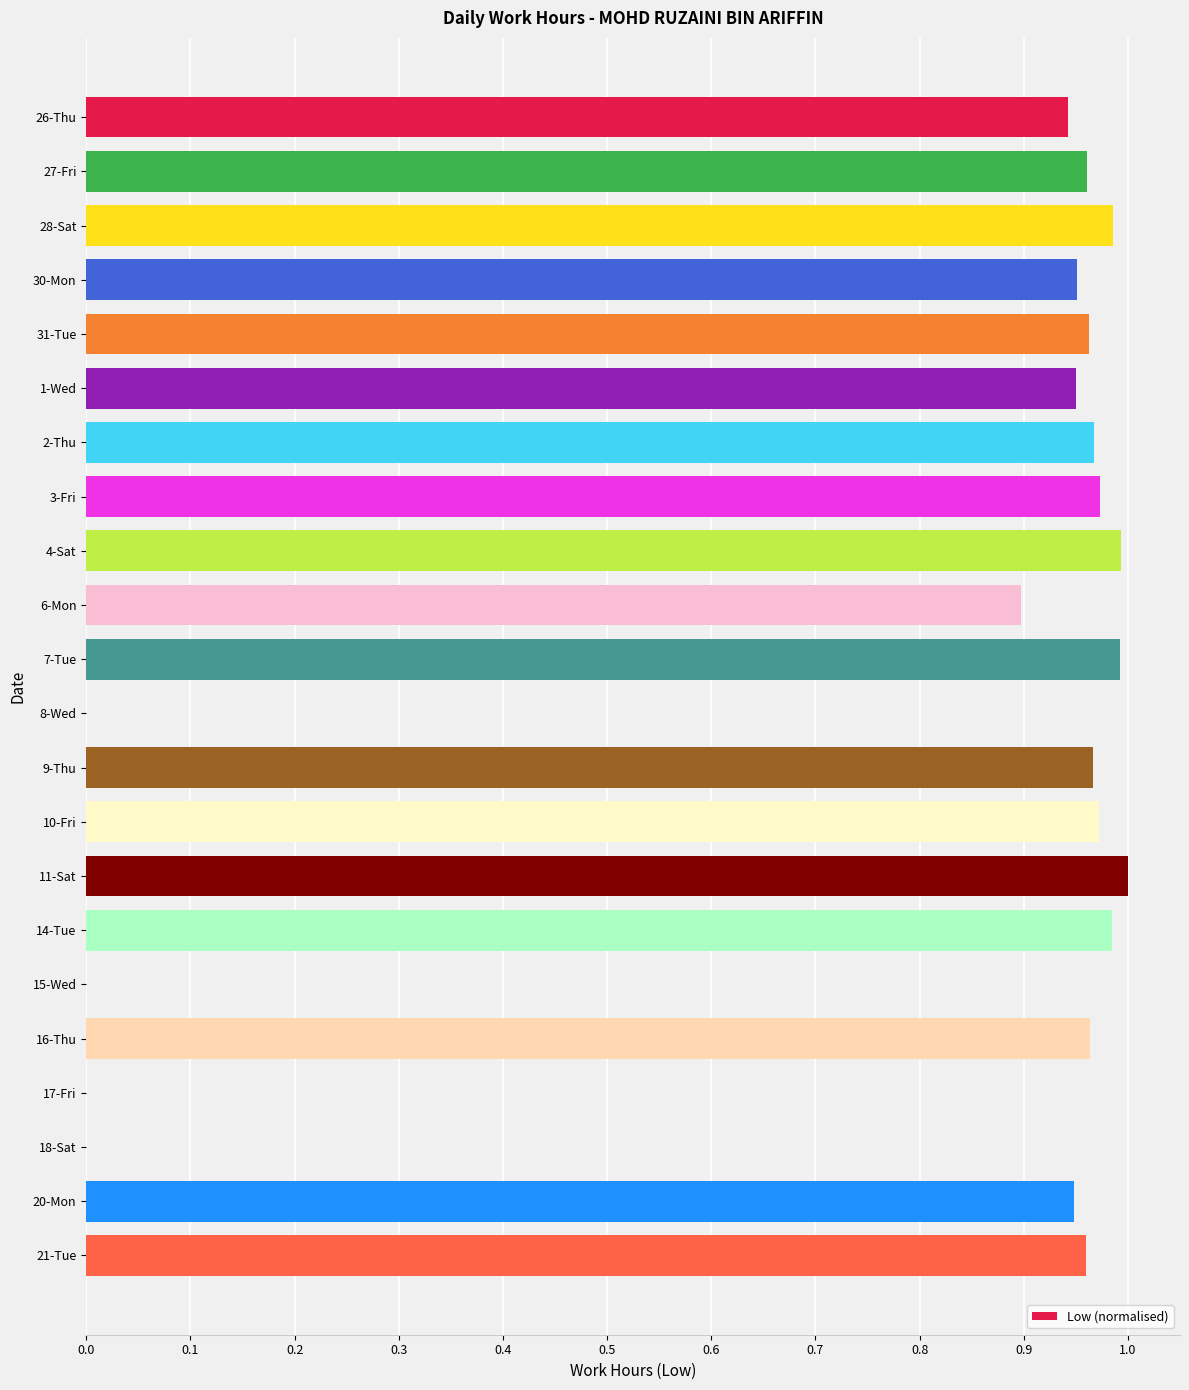

How many categories are shown in the chart?

22